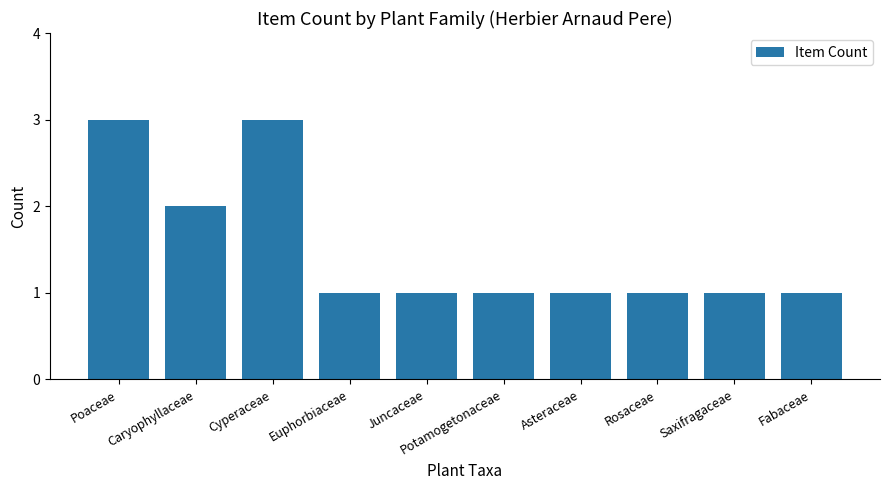

Reading right to left, what are all the values shown in this chart?

1	1	1	1	1	1	1	3	2	3